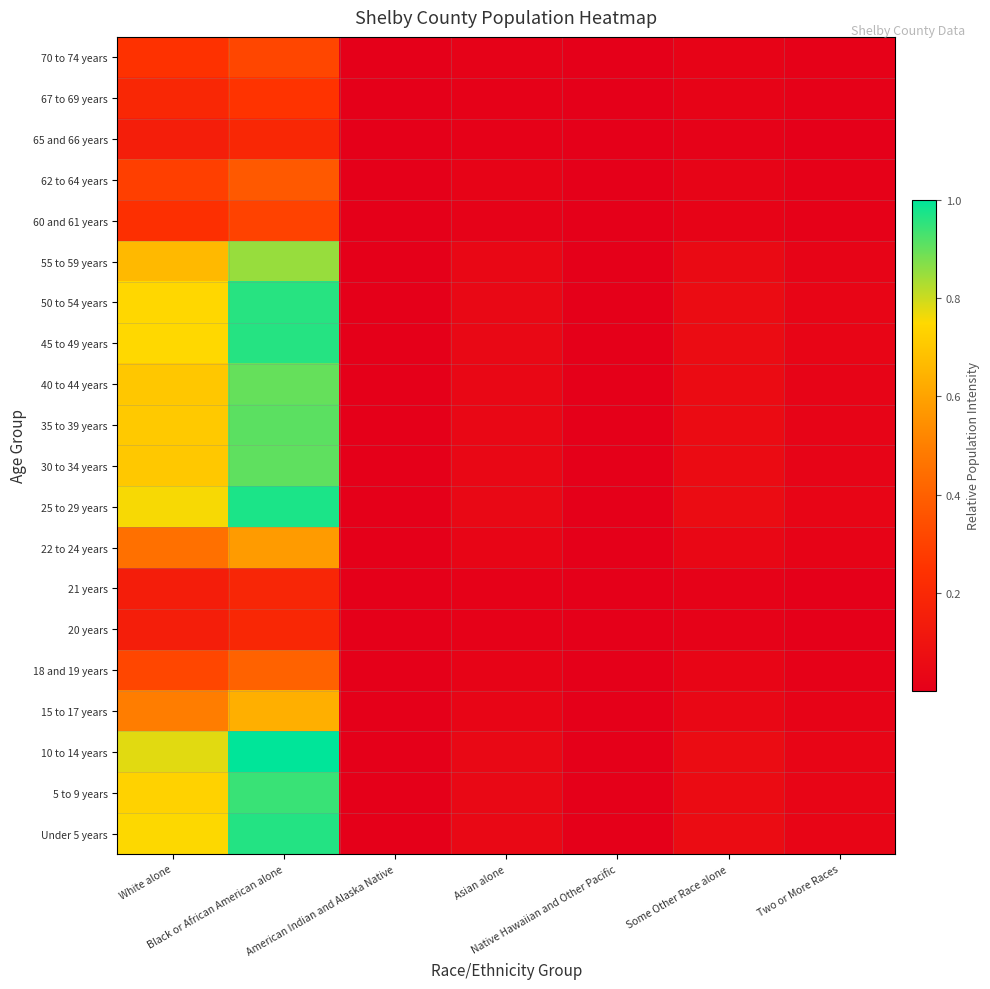

What is the total value across all series at Asian alone?

0.6